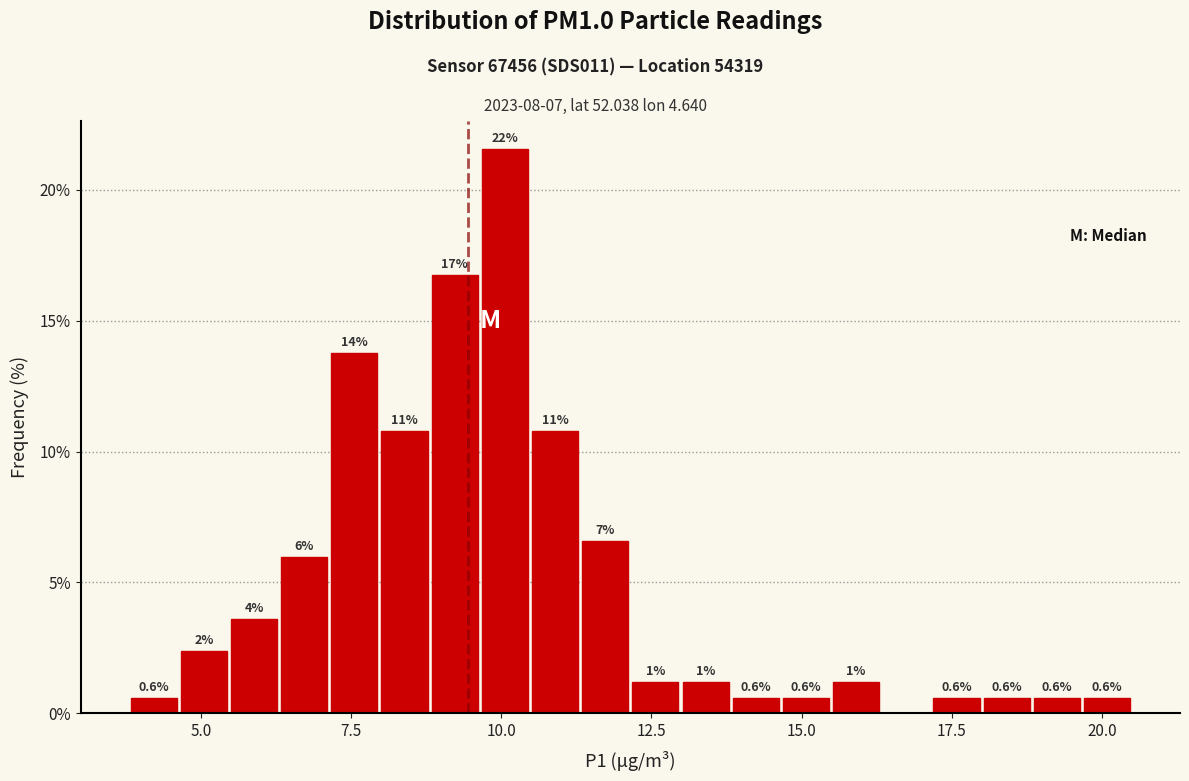

Around what value on the x-axis is the tallest bar? Give the approximate position of its centre, as read against the axis.

10.0